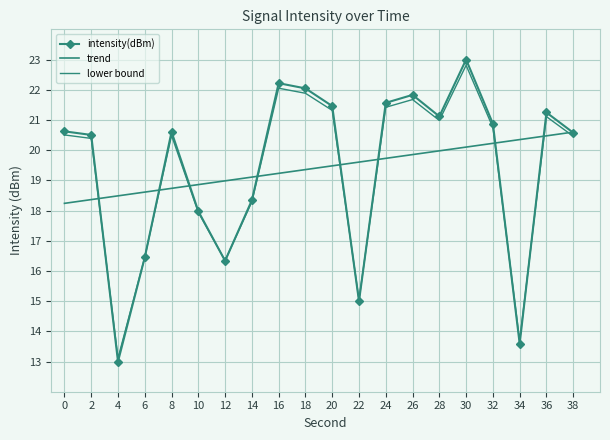

Which series has the largest range (max minus min)?

intensity(dBm)